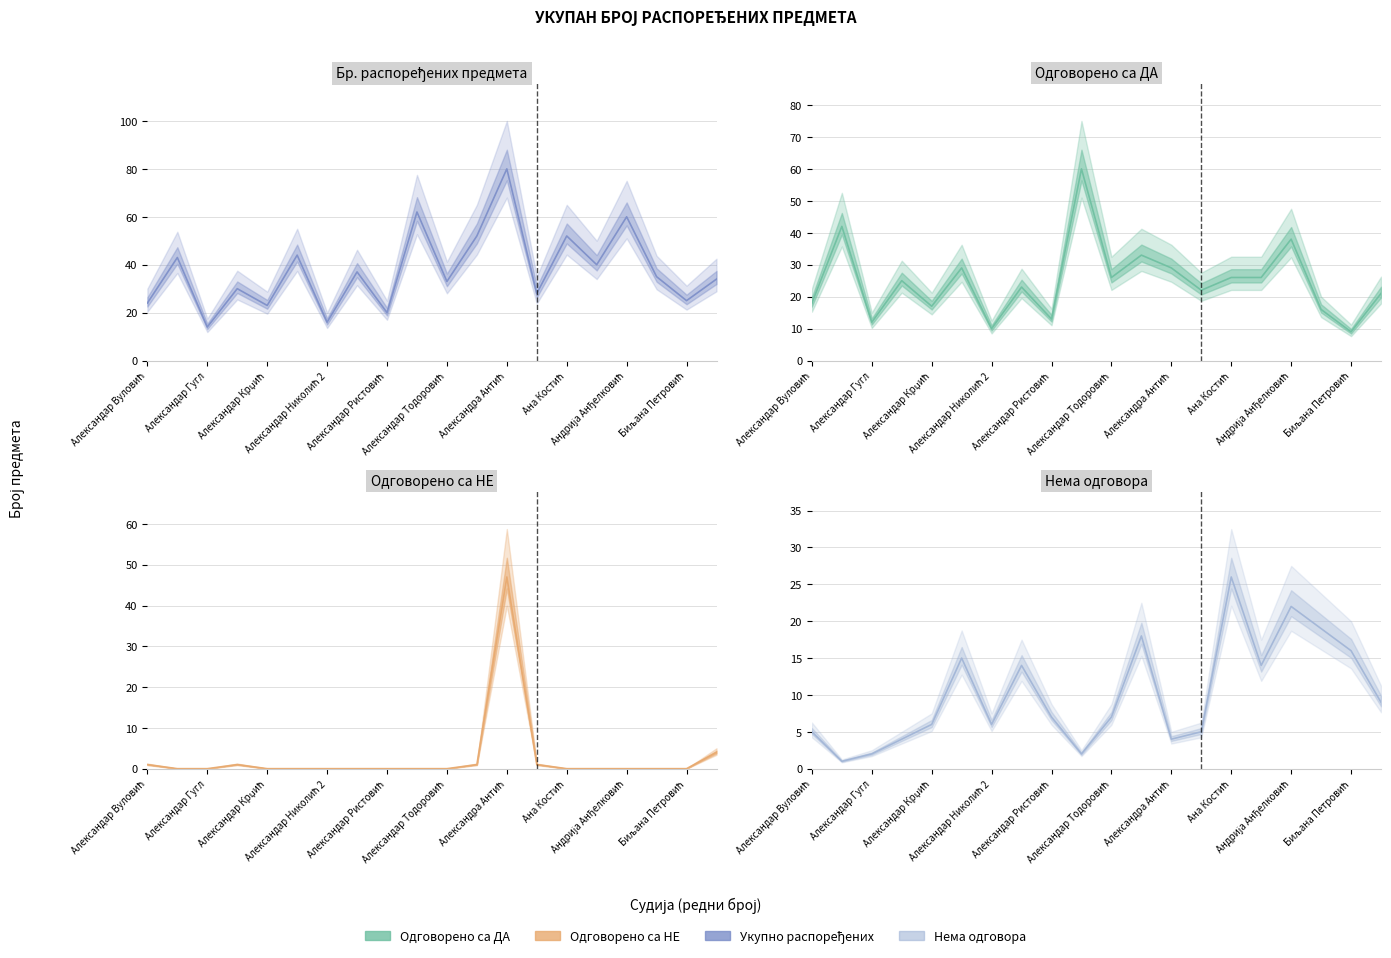

What is the value of the Одговорено са НЕ point at the 13th from the left?

47